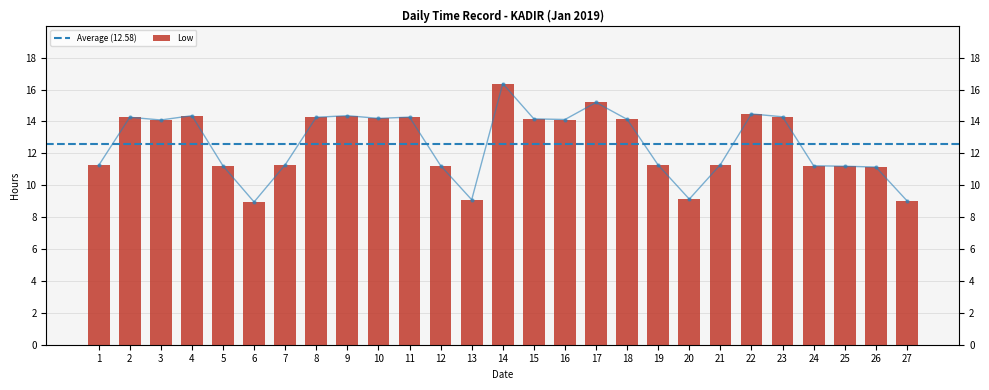

What is the difference between the maximum and second lowest values?

7.3